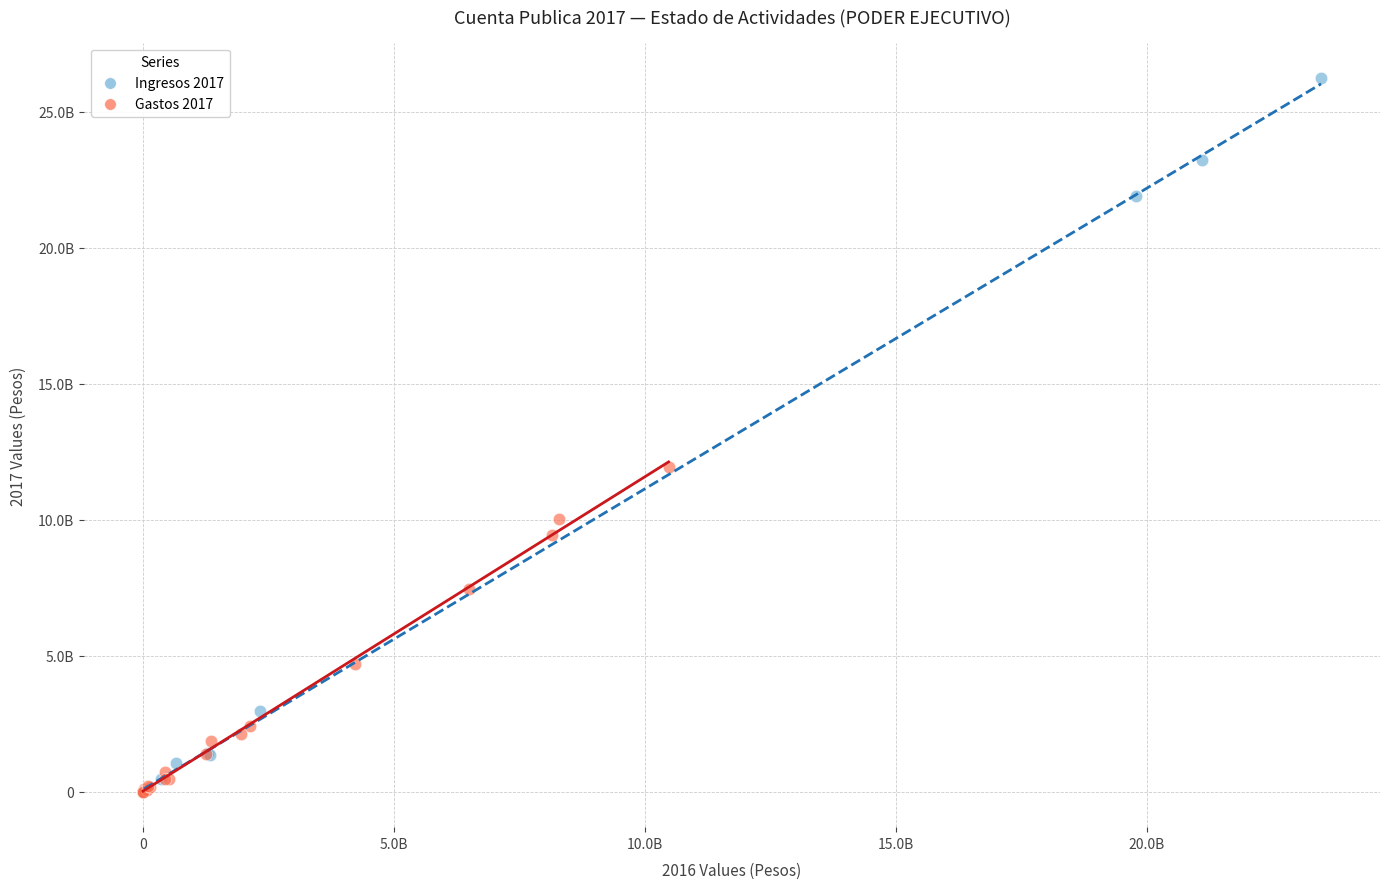

Which series has the widest spread of Y values?

Ingresos 2017